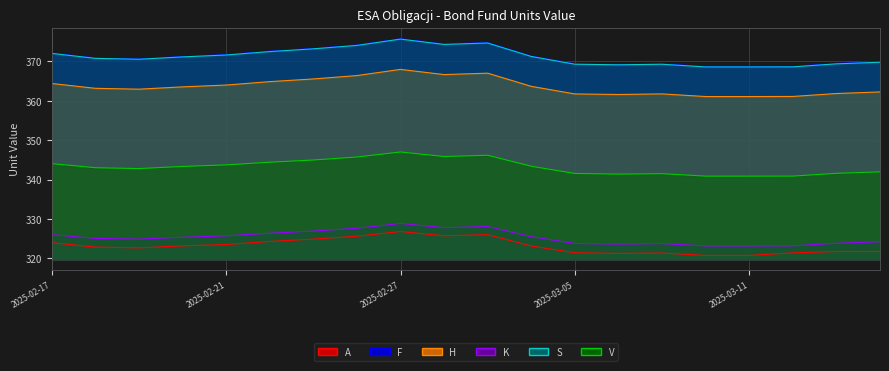

What value does the S series have at 2025-03-07?

369.3